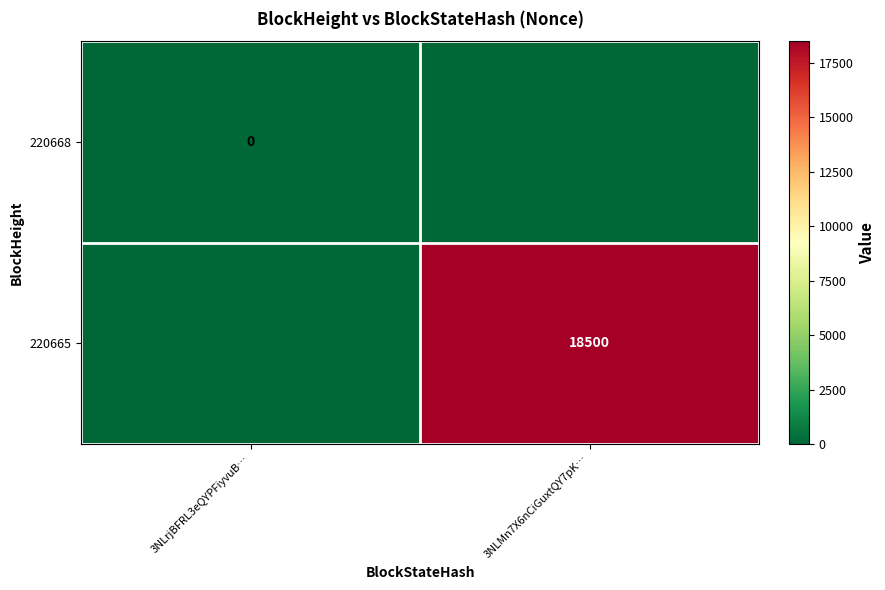

True or false: 220665 has a value of 29318 at 3NLMn7X6nCiGuxtQY7pK….

False